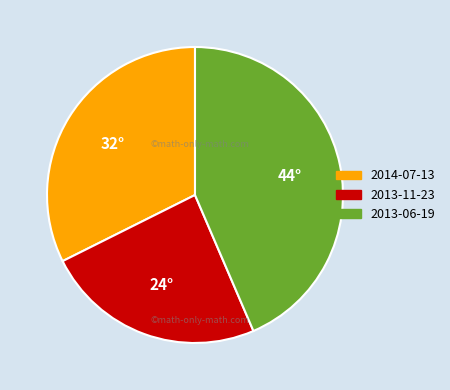

The 2013-11-23 slice represents 24% of the pie. True or false?

True